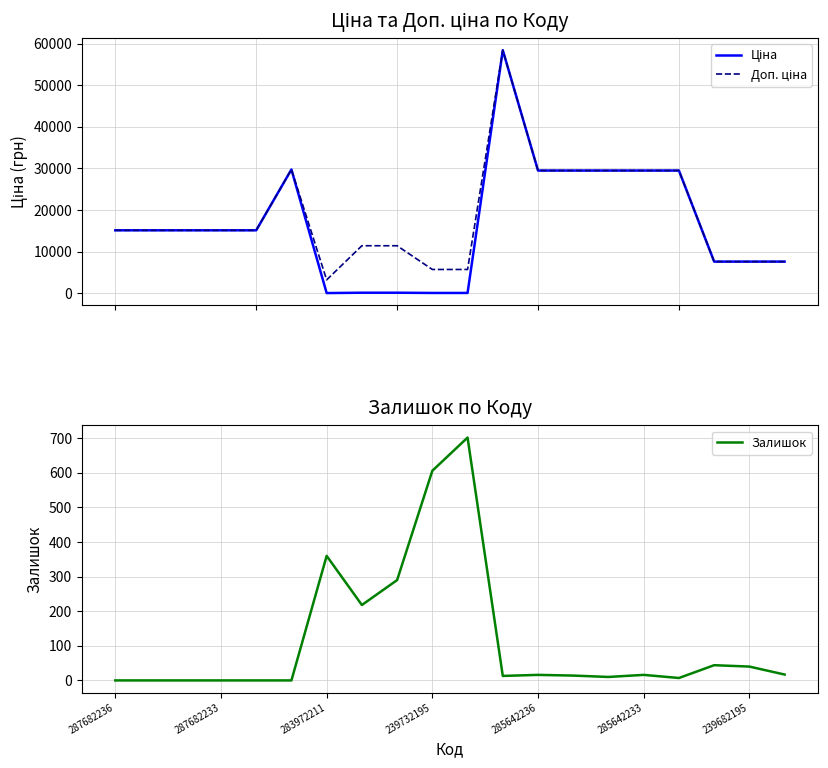

True or false: Залишок and Доп. ціна intersect in this chart.

False